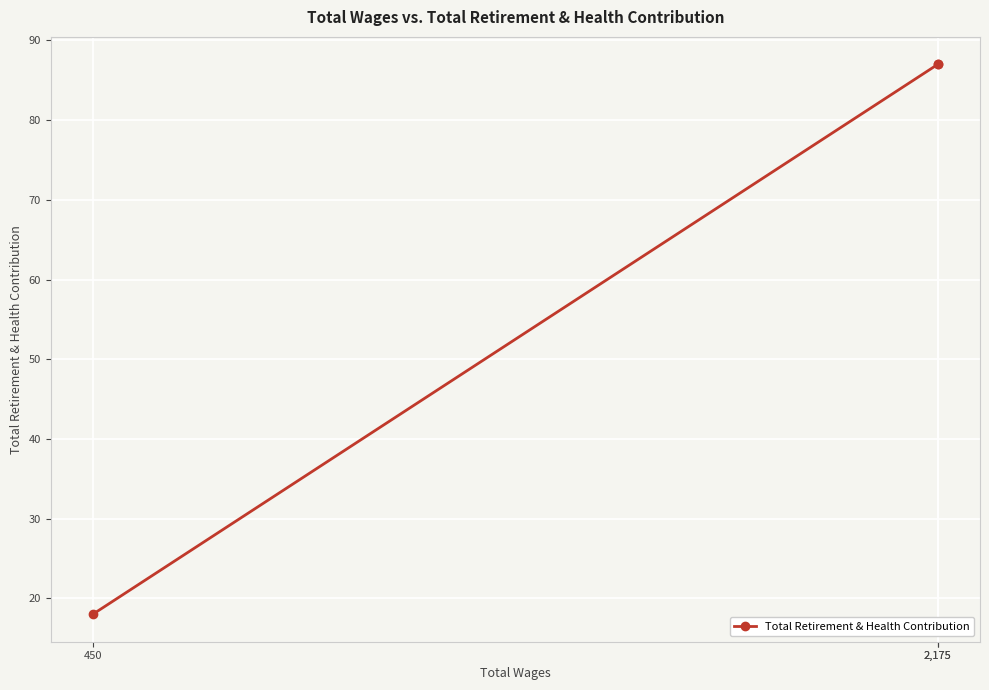

Between 2,175 and 2,175, which is larger?

2,175